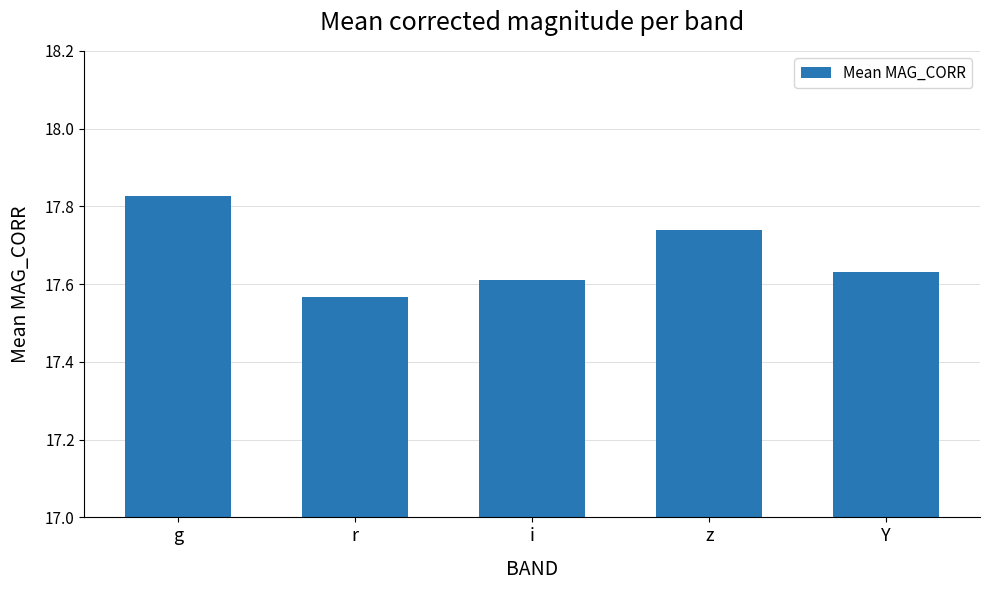

What is the ratio of the value at i to the value at Y?

1.0